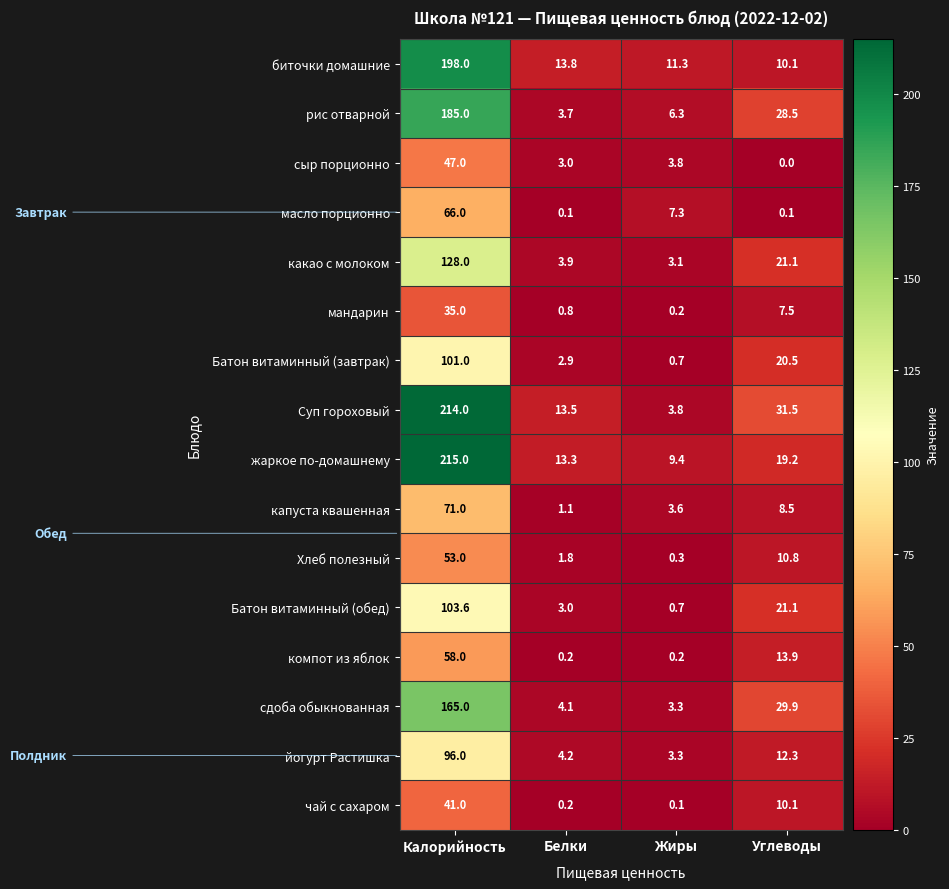

What is the greatest value displayed?

215.0